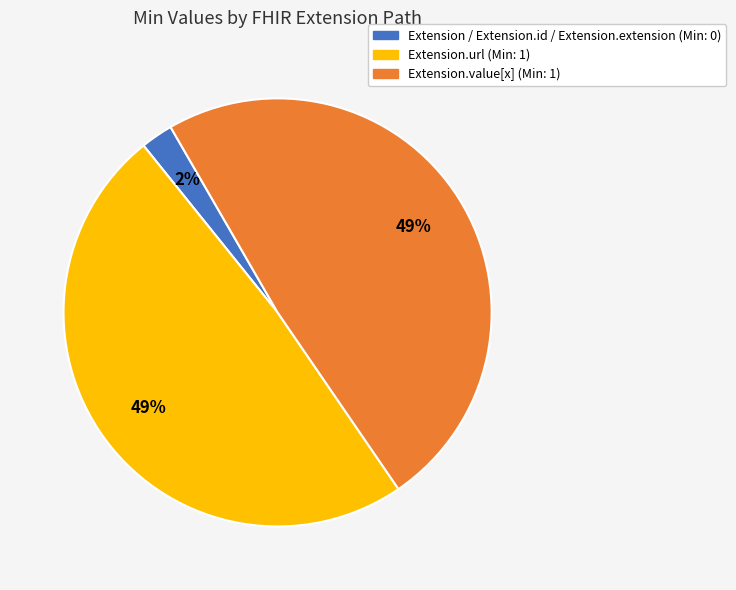

How many slices are in this pie chart?

3